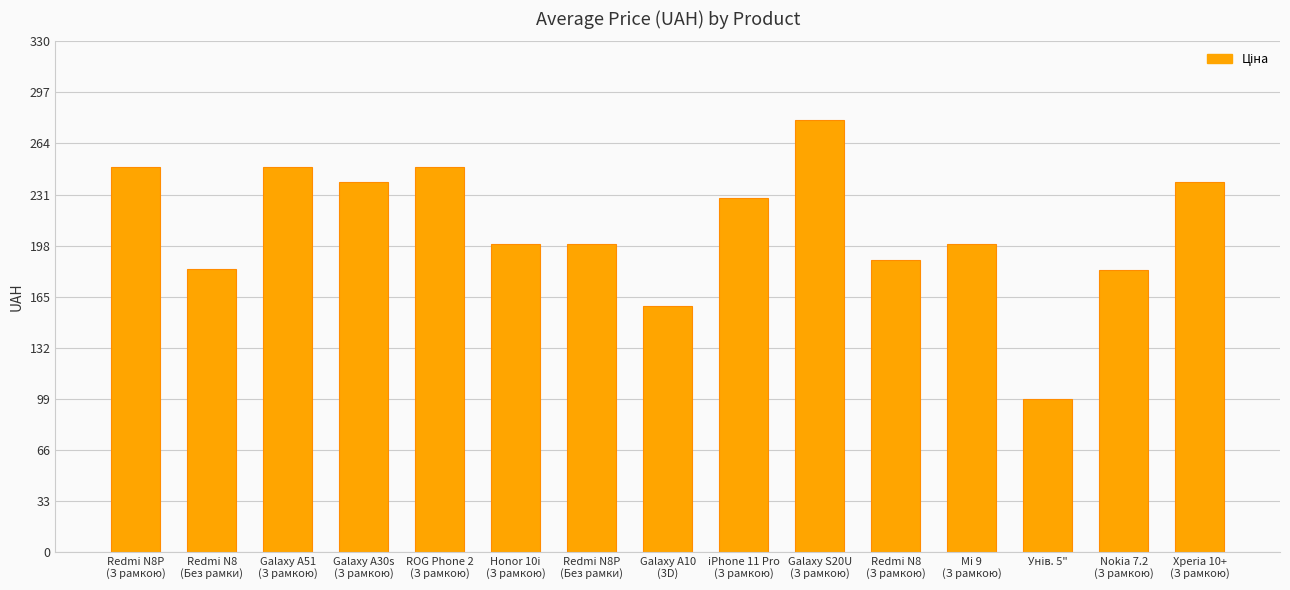

What is the difference between the maximum and minimum values?

180